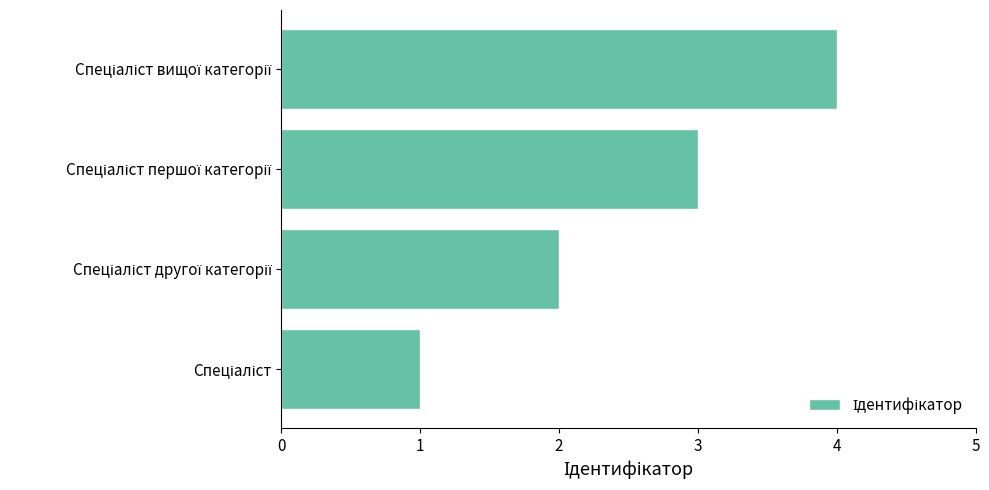

What is the maximum value shown in the chart?

4